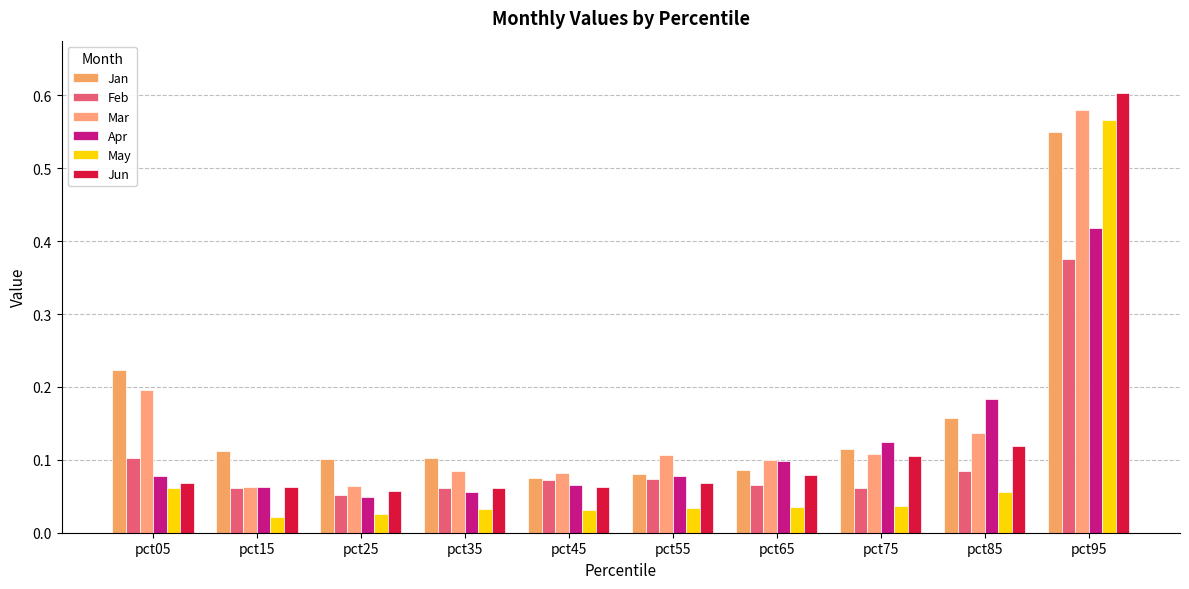

Which series has the widest spread of values?

Jun